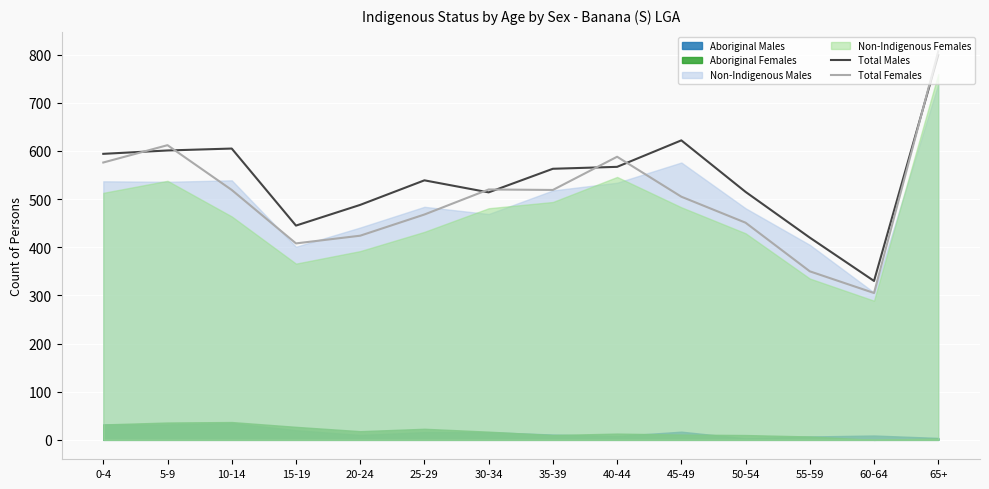

Read the Total Females value at 10-14, to the nearest 100.

500